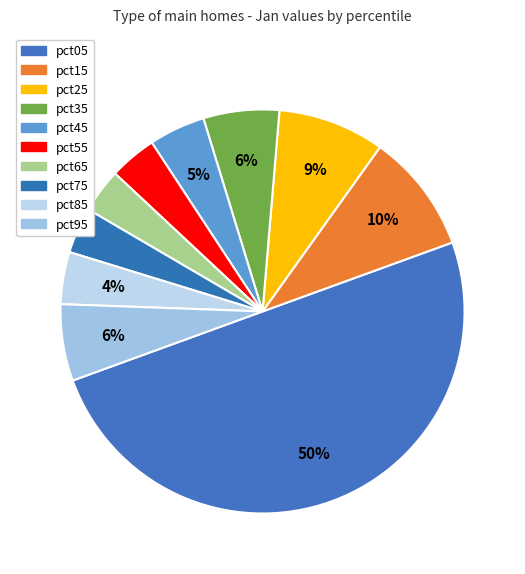

To the nearest percent, what is the difference between the largest and smallest slice percentages?

46%